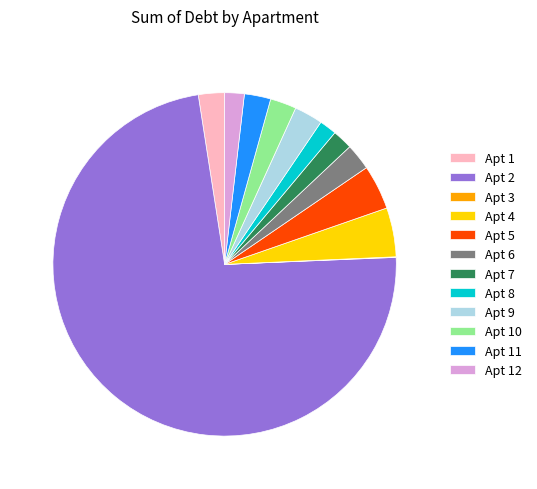

Do Apt 1 and Apt 5 together represent more than half of the pie?

No